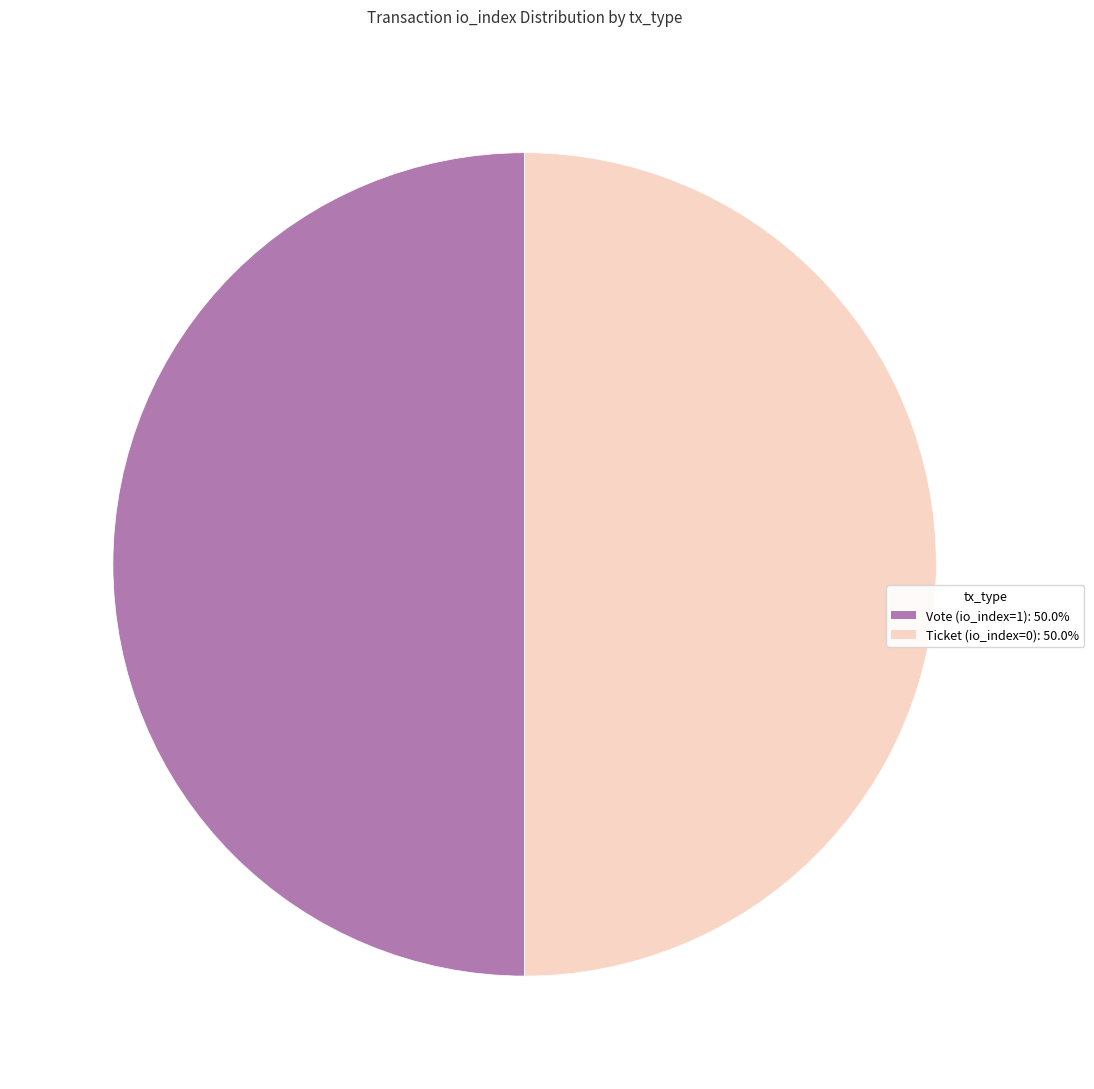

How many slices are in this pie chart?

2